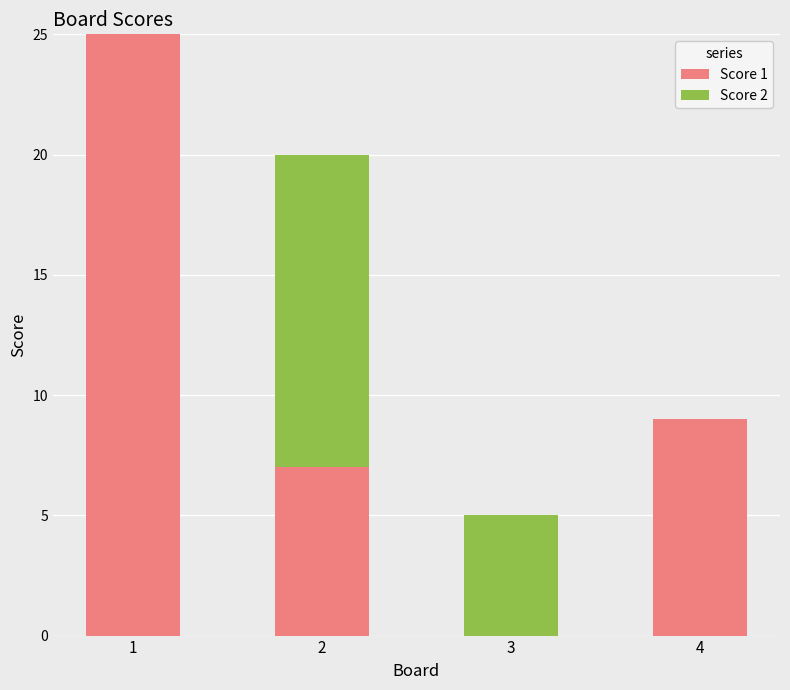

True or false: Score 1 has a value of 6 at 4.

False